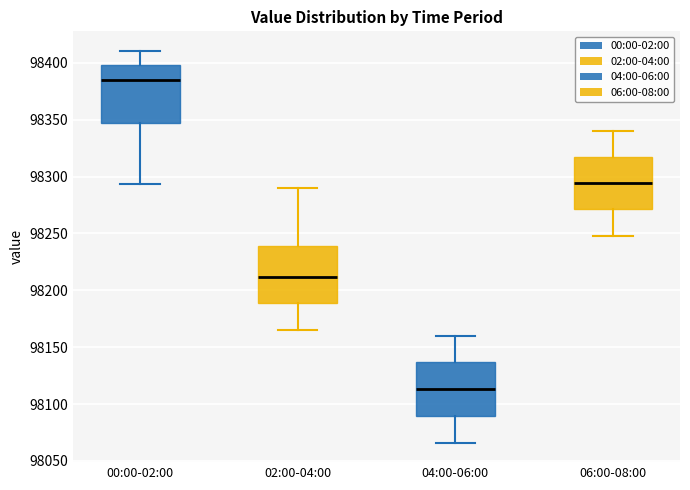

Reading left to right, transcribe this box plot: for each box, give where its median line is, the range the box spans, and where its two whiskers end, as read against the y-axis. The values are not printed on the chart, so give them approximately, as read against the axis.

00:00-02:00: median 98385, box 98345 to 98400, whiskers 98295 to 98410
02:00-04:00: median 98210, box 98190 to 98240, whiskers 98165 to 98290
04:00-06:00: median 98115, box 98090 to 98135, whiskers 98065 to 98160
06:00-08:00: median 98295, box 98270 to 98315, whiskers 98250 to 98340